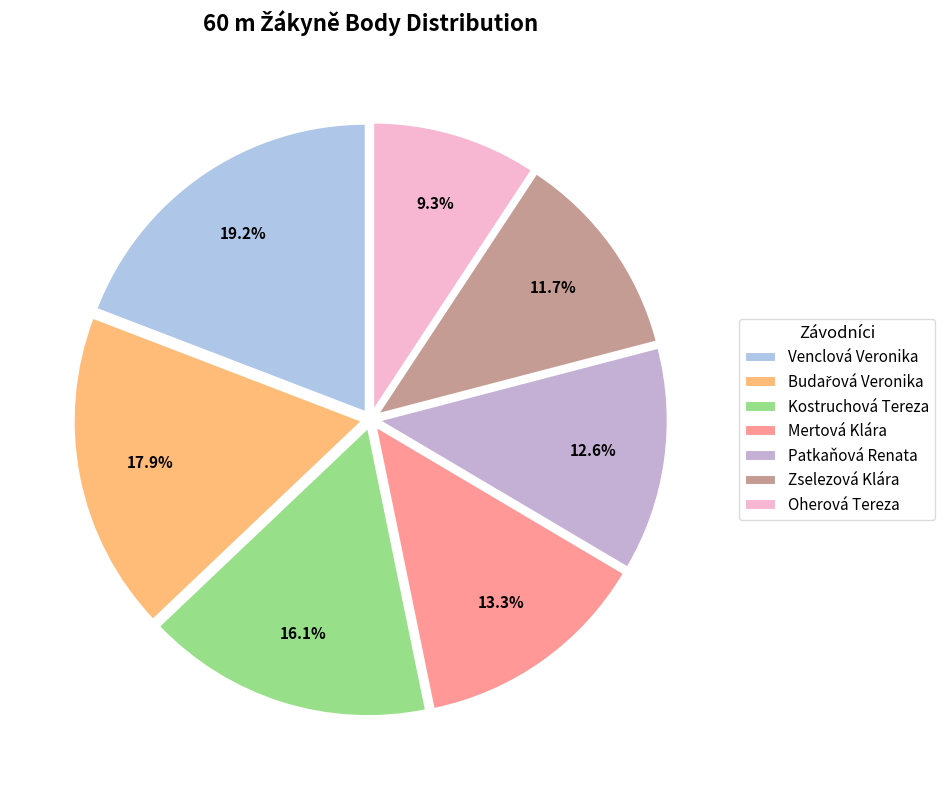

What is the change in value from Patkaňová Renata to Oherová Tereza?

-127